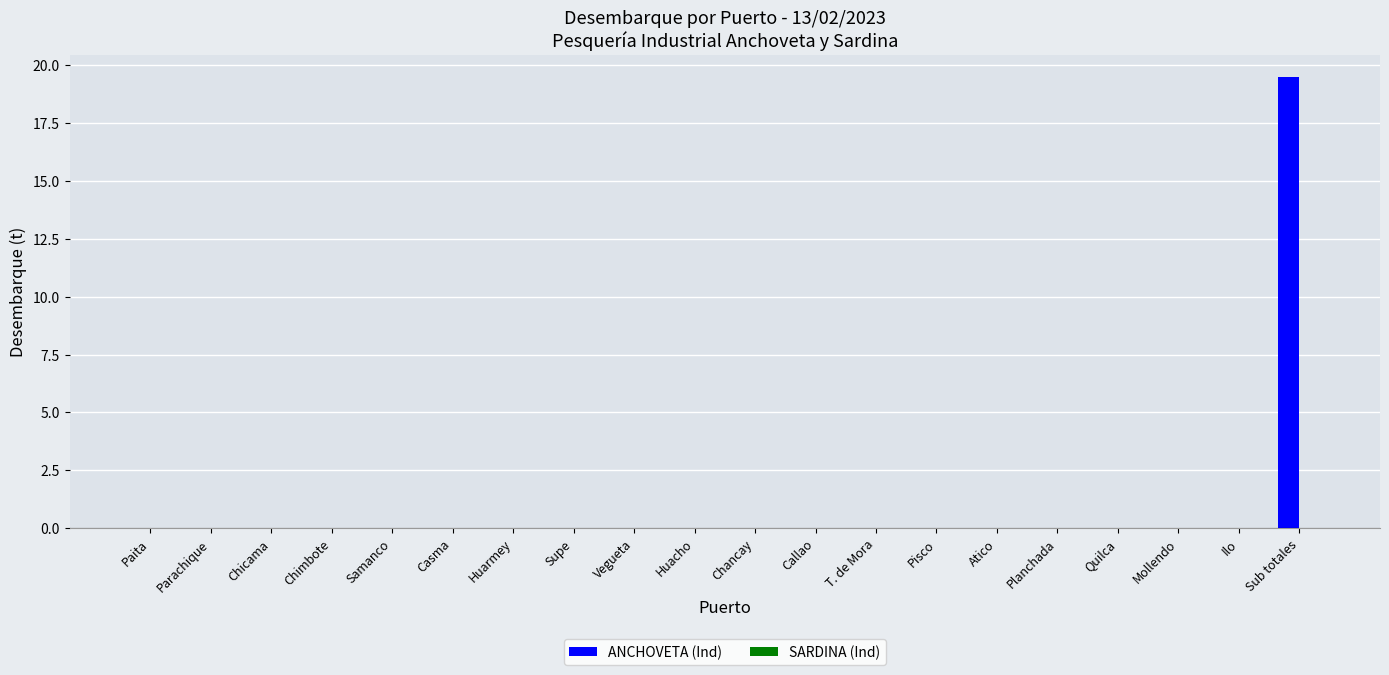

At which category does the chart reach its peak across all series?

Sub totales